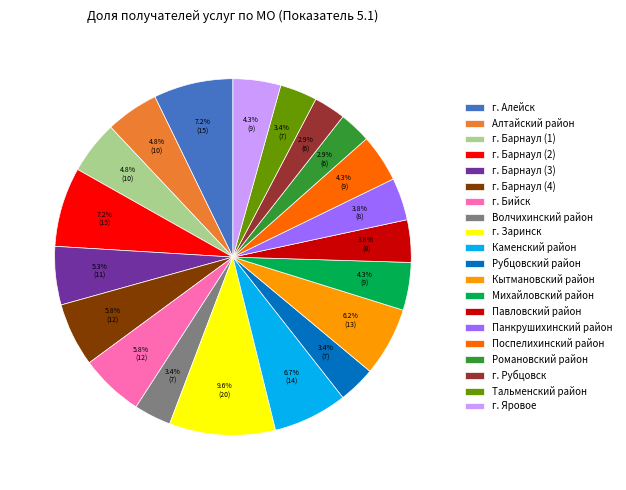

Does any single category account for the majority?

No